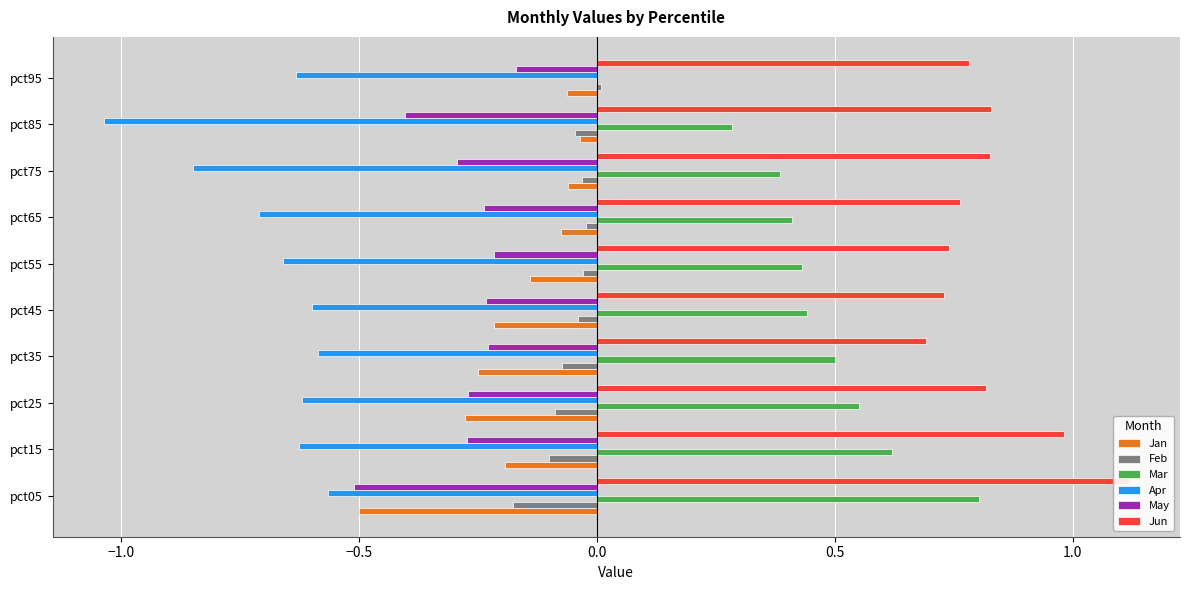

Between pct75 and pct85, which series saw the biggest shift?

Apr